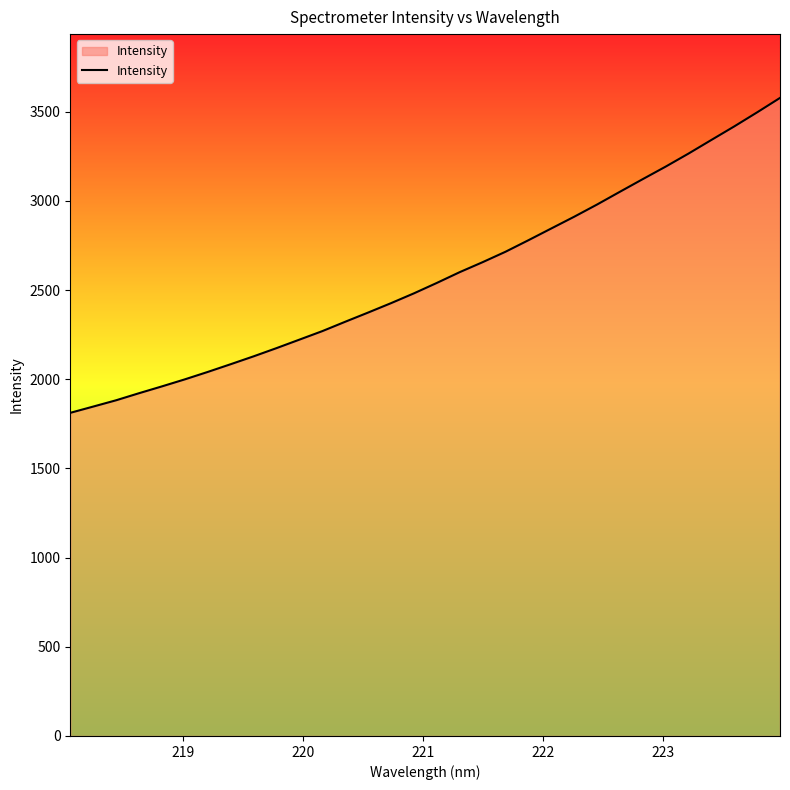

What is the greatest value displayed?

3578.1